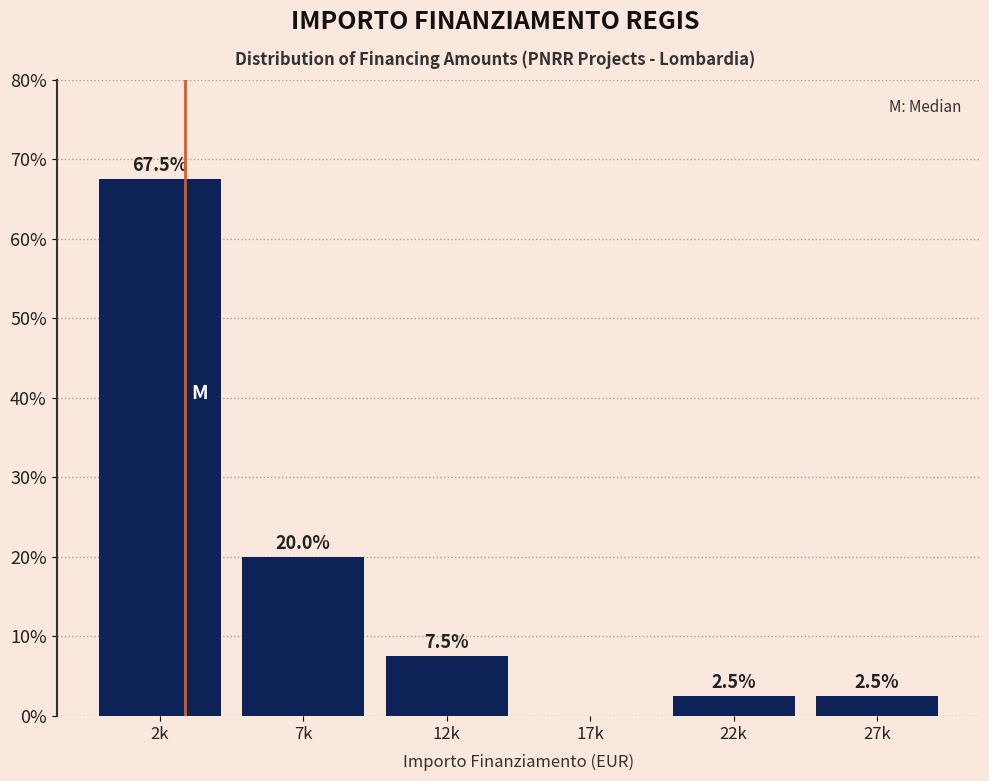

Reading left to right, extract all data points from this chart.

2k=67.5	7k=20.0	12k=7.5	17k=0.0	22k=2.5	27k=2.5